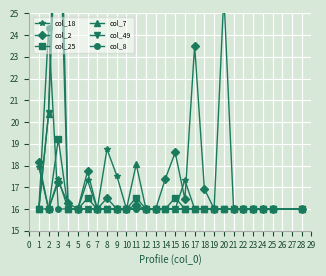

Is the value of col_18 at 9 greater than the value of col_8 at 24?

Yes